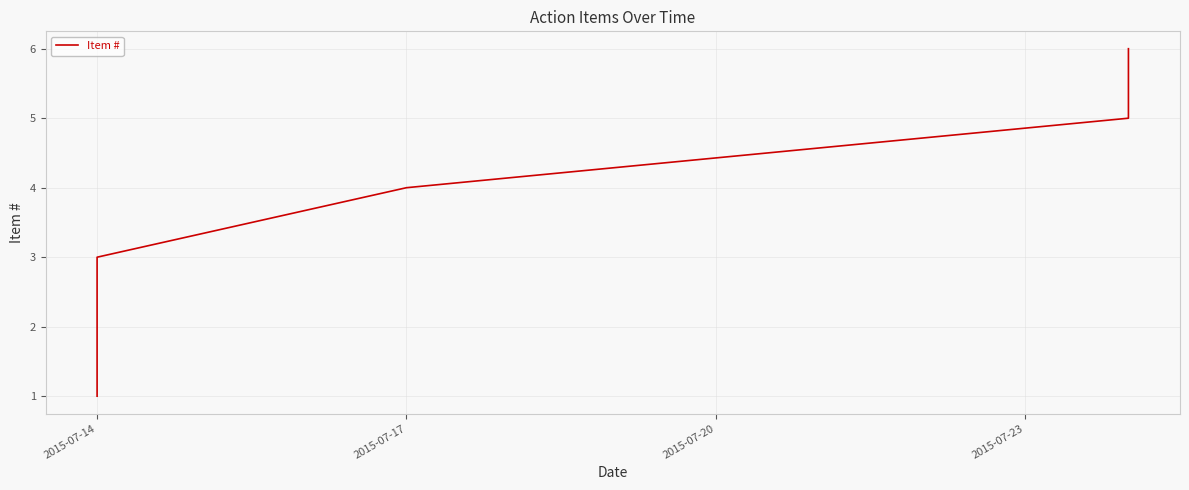

True or false: the data has more than 2 interior local peaks.

False